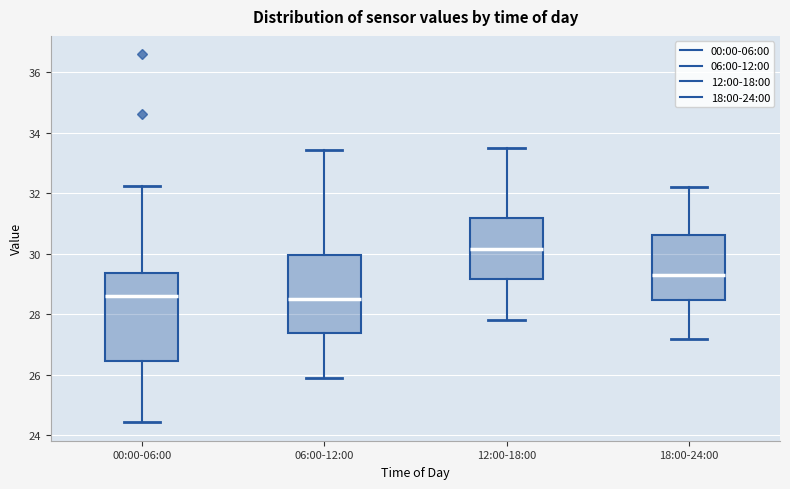

Reading left to right, read every box against the y-axis: the position of its median line, the range the box covers, and the ends of its whiskers. The values are not printed on the chart, so give them approximately, as read against the axis.

00:00-06:00: median 28.6, box 26.4 to 29.4, whiskers 24.4 to 32.2
06:00-12:00: median 28.6, box 27.4 to 30.0, whiskers 26.0 to 33.4
12:00-18:00: median 30.2, box 29.2 to 31.2, whiskers 27.8 to 33.6
18:00-24:00: median 29.4, box 28.4 to 30.6, whiskers 27.2 to 32.2